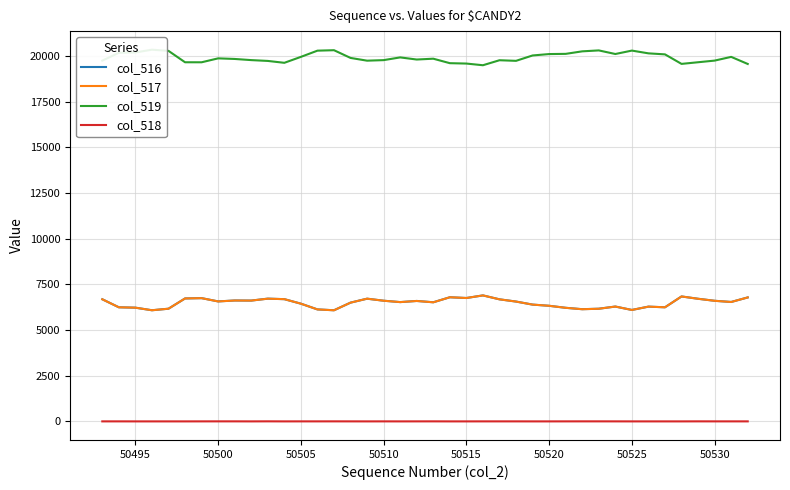

The col_518 series shows 1 at 50510. True or false?

True